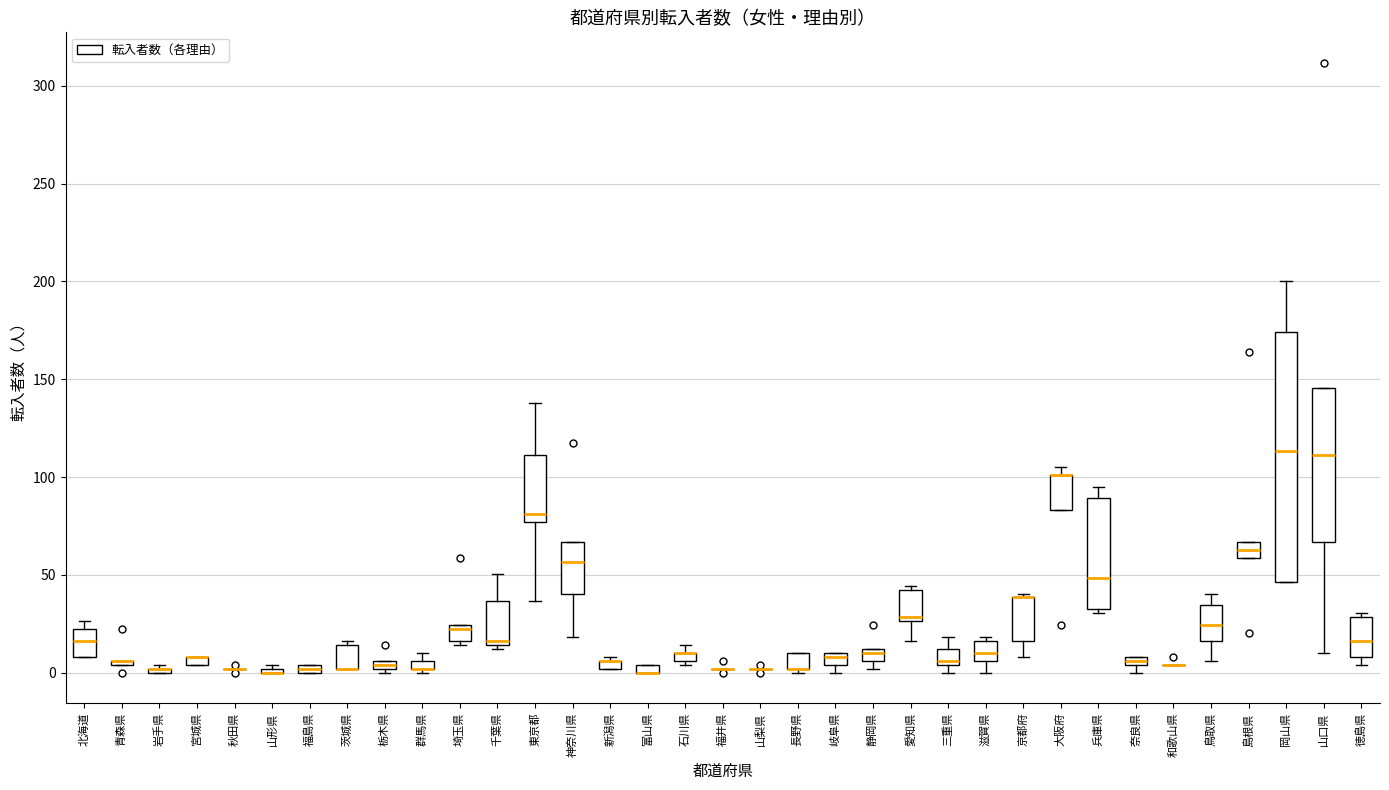

Comparing the boxes themselves (not the whiskers), which one is the tallest?

岡山県